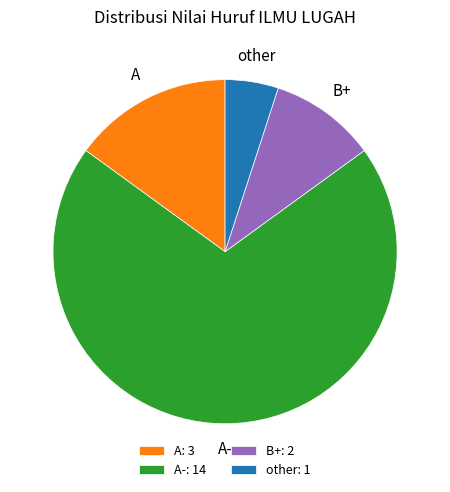

Count the number of slices in the pie.

4